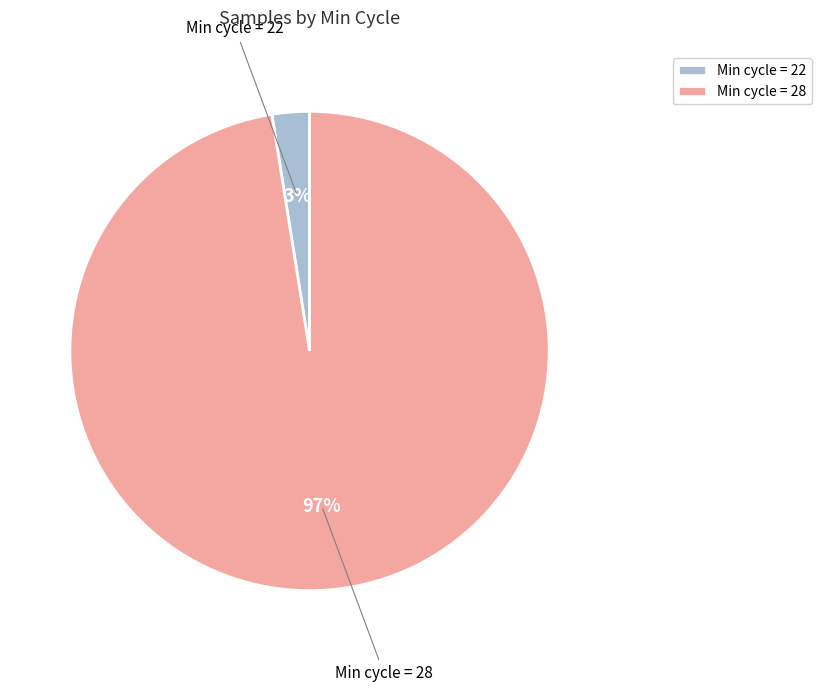

Which has a higher value, Min cycle = 22 or Min cycle = 28?

Min cycle = 28